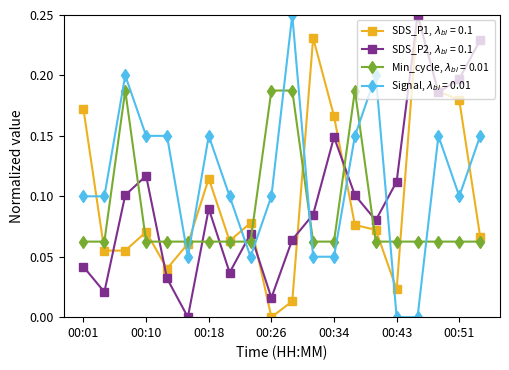

Which series has the widest spread of values?

SDS_P1